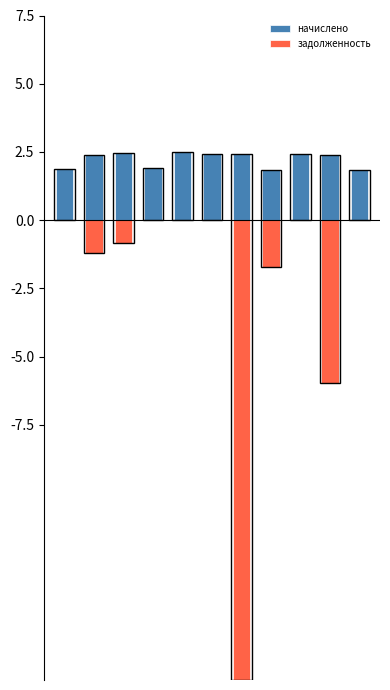

Which series has the largest total across all categories?

начислено